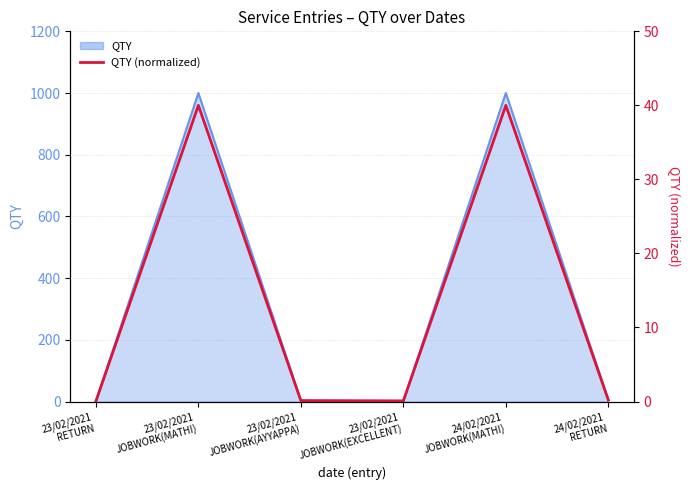

What position from the right is 24/02/2021
RETURN?

1